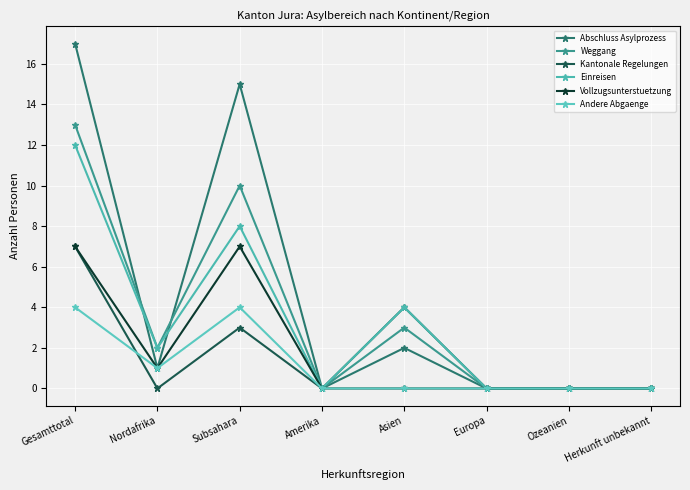

How many categories are shown in the chart?

8